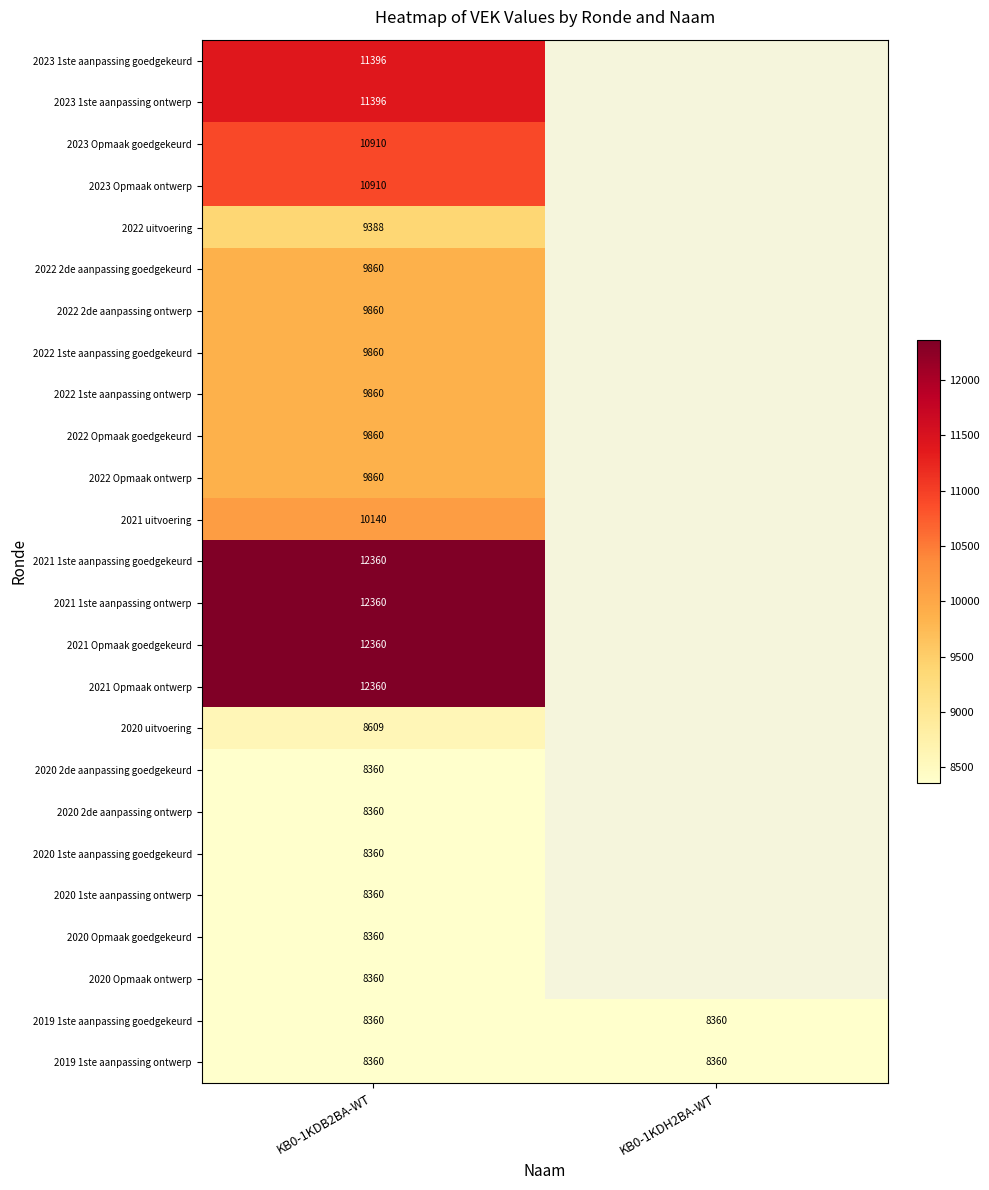

What is the approximate value of 2019 1ste aanpassing ontwerp at KB0-1KDH2BA-WT?

8360